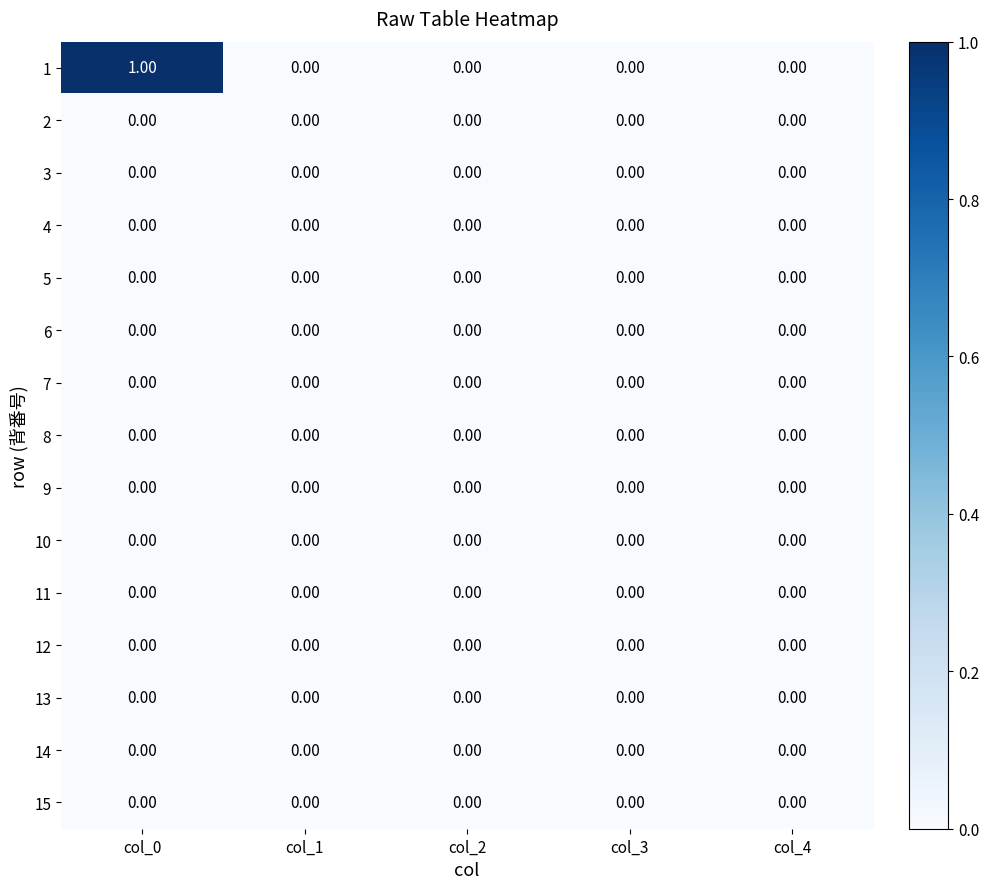

Which series has the widest spread of values?

1